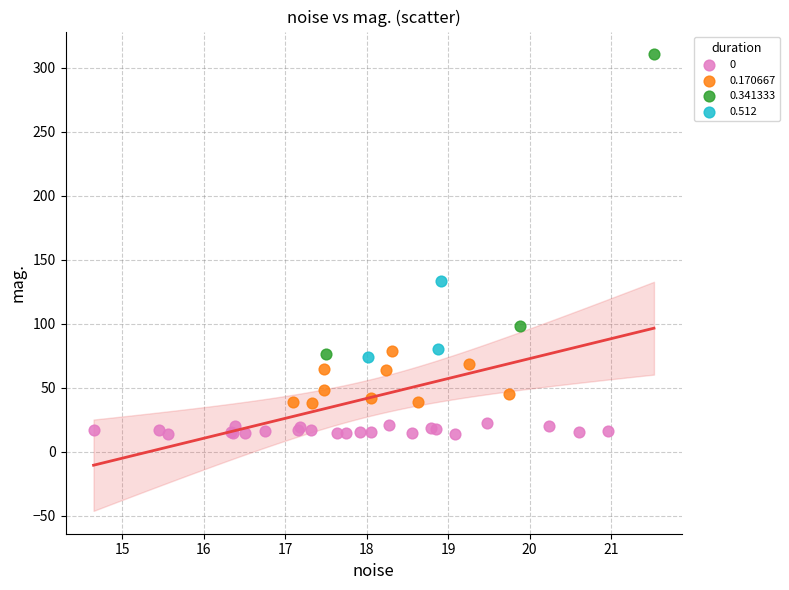

Which series reaches the maximum Y coordinate?

0.341333